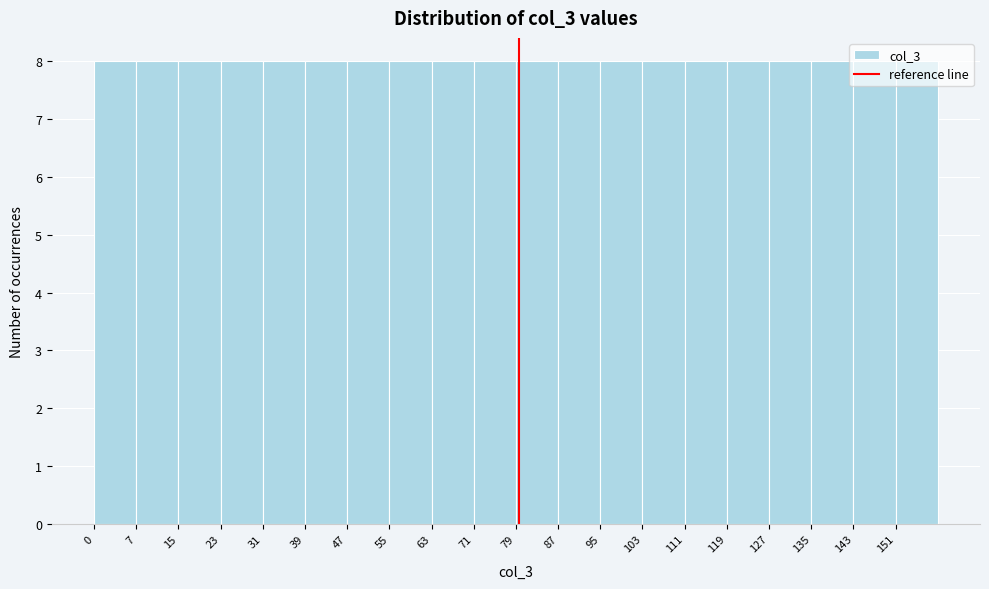

What is the height of the bar covering 87 to 95 on the x-axis? Neither the bar edges nor the heights are printed on the chart, so give them approximately, as read against the axes.

8